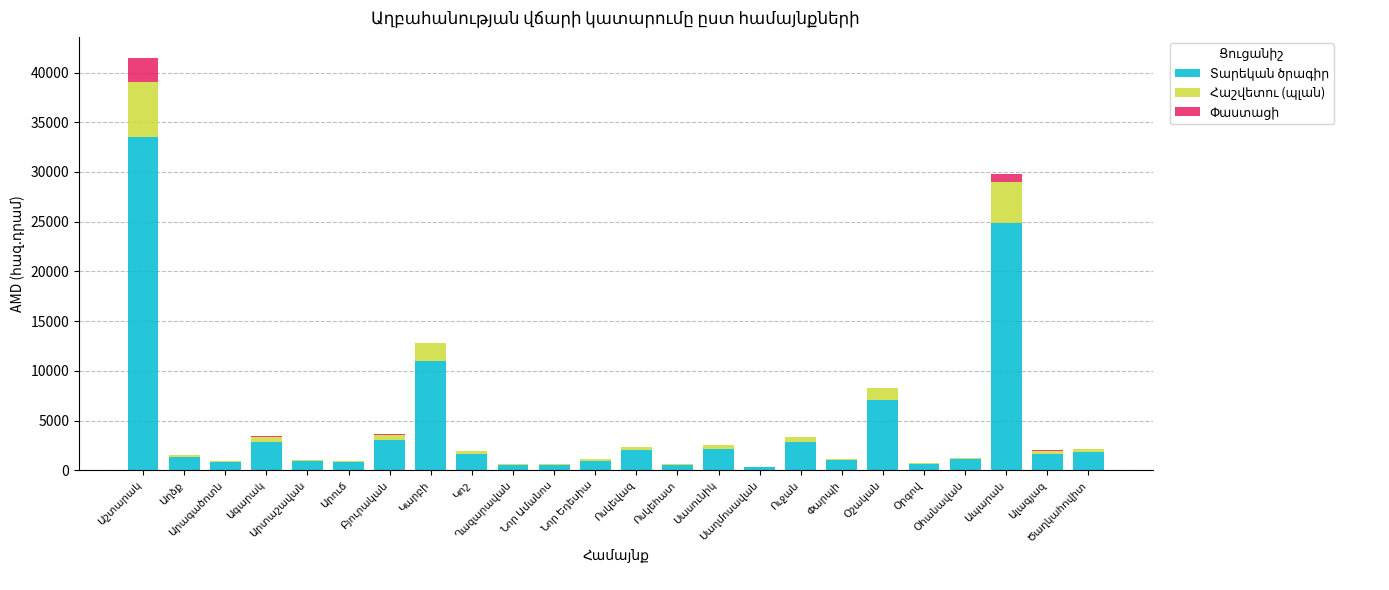

At how many categories does at least one series exceed 14960?

2